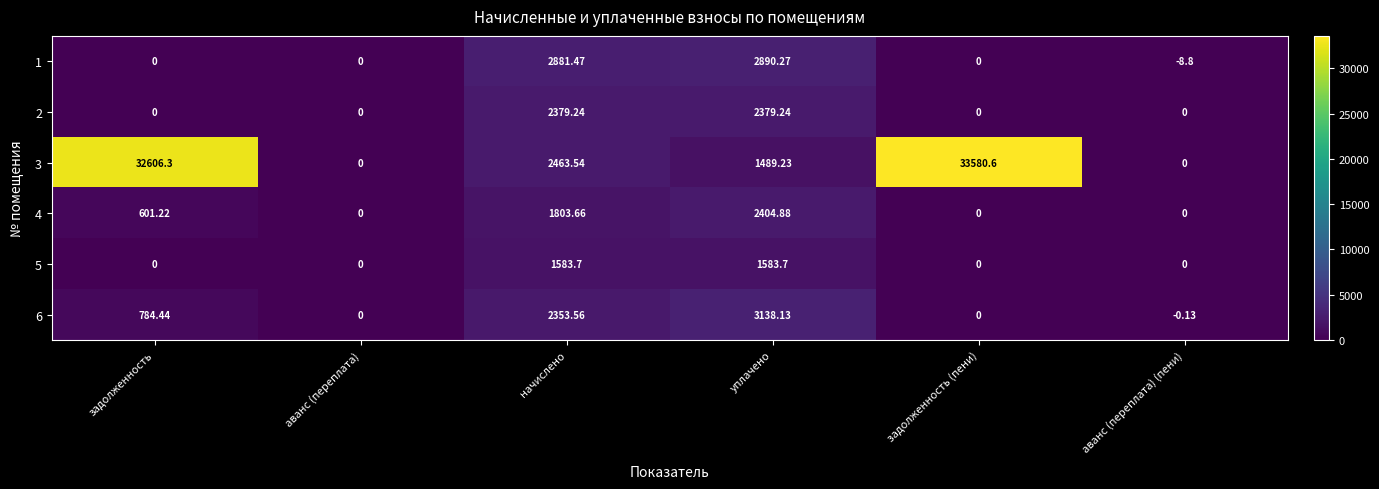

At how many categories does at least one series exceed 31178?

2